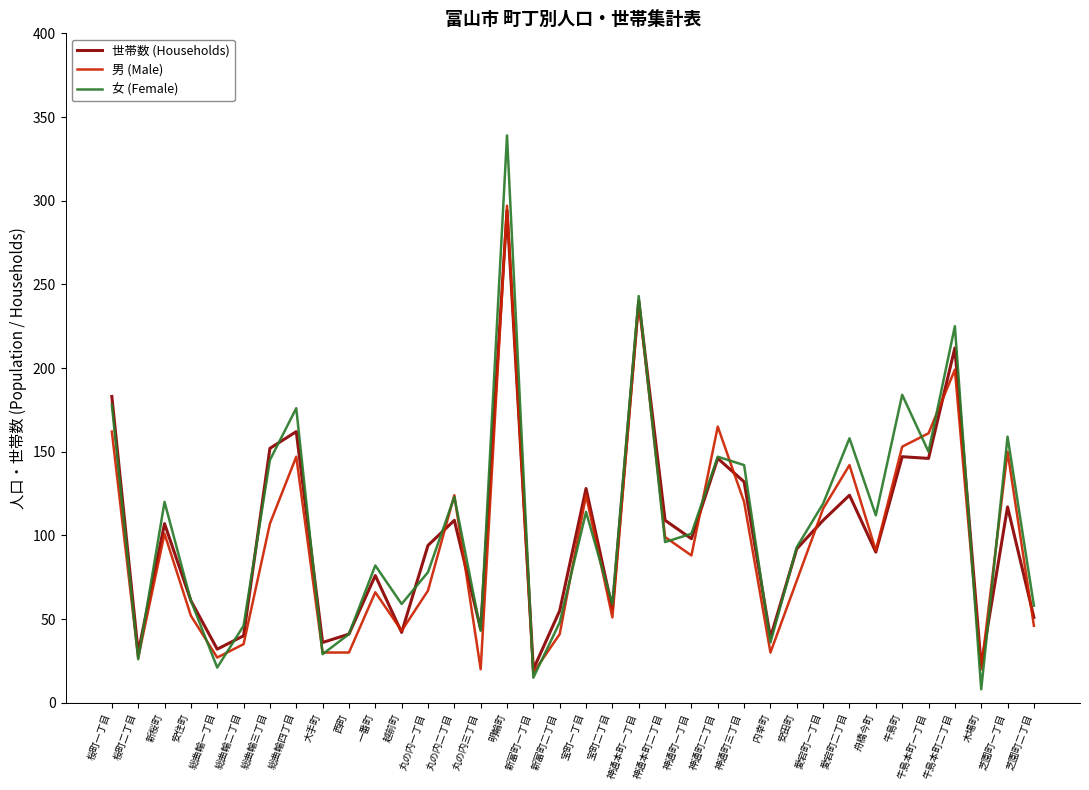

What is the sum of the 男 (Male) values at 明輪町 and 神通本町二丁目?

396